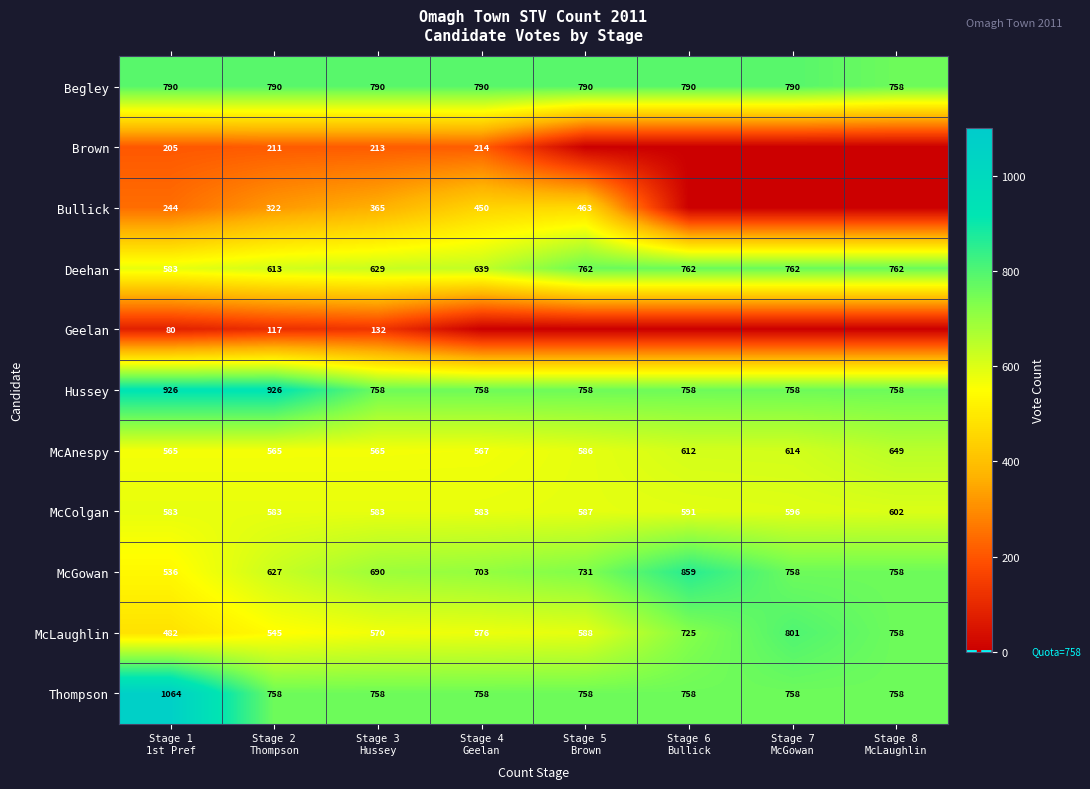

What is the difference between the maximum and minimum values in the McColgan series?

19